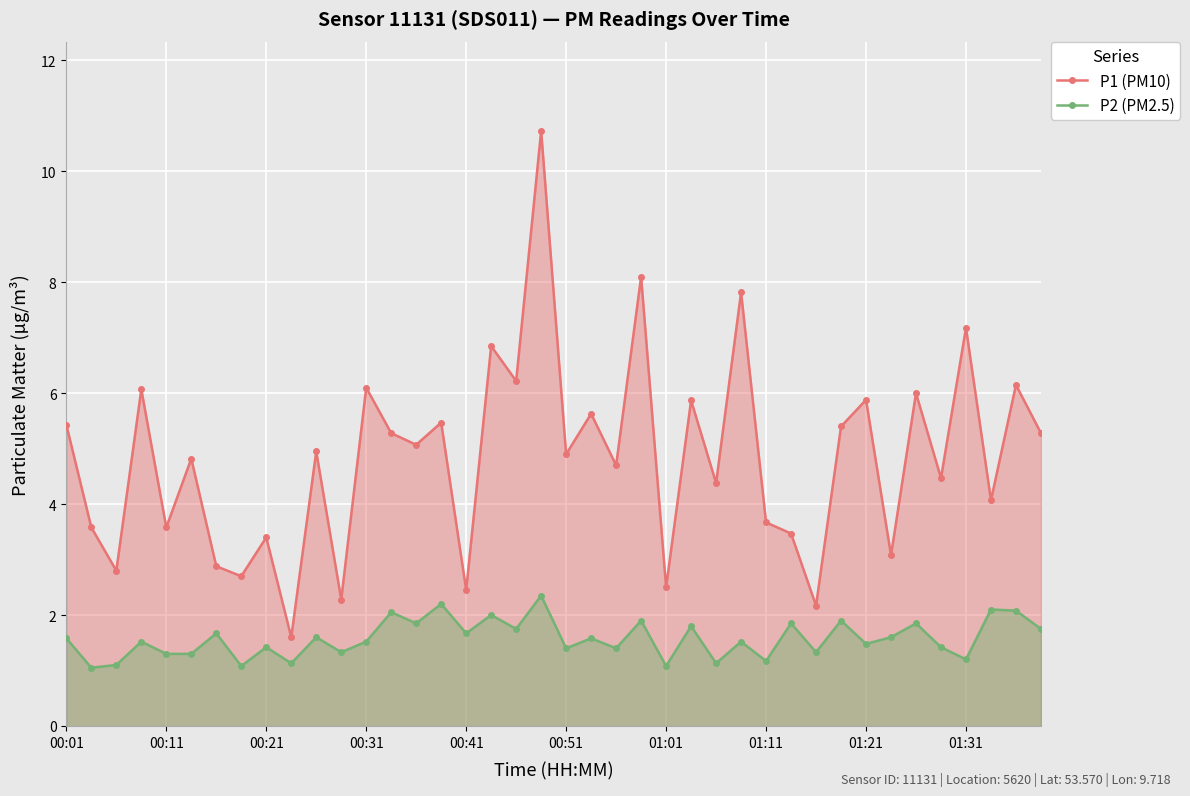

List the series in order of their peak value, highest first.

P1 (PM10), P2 (PM2.5)